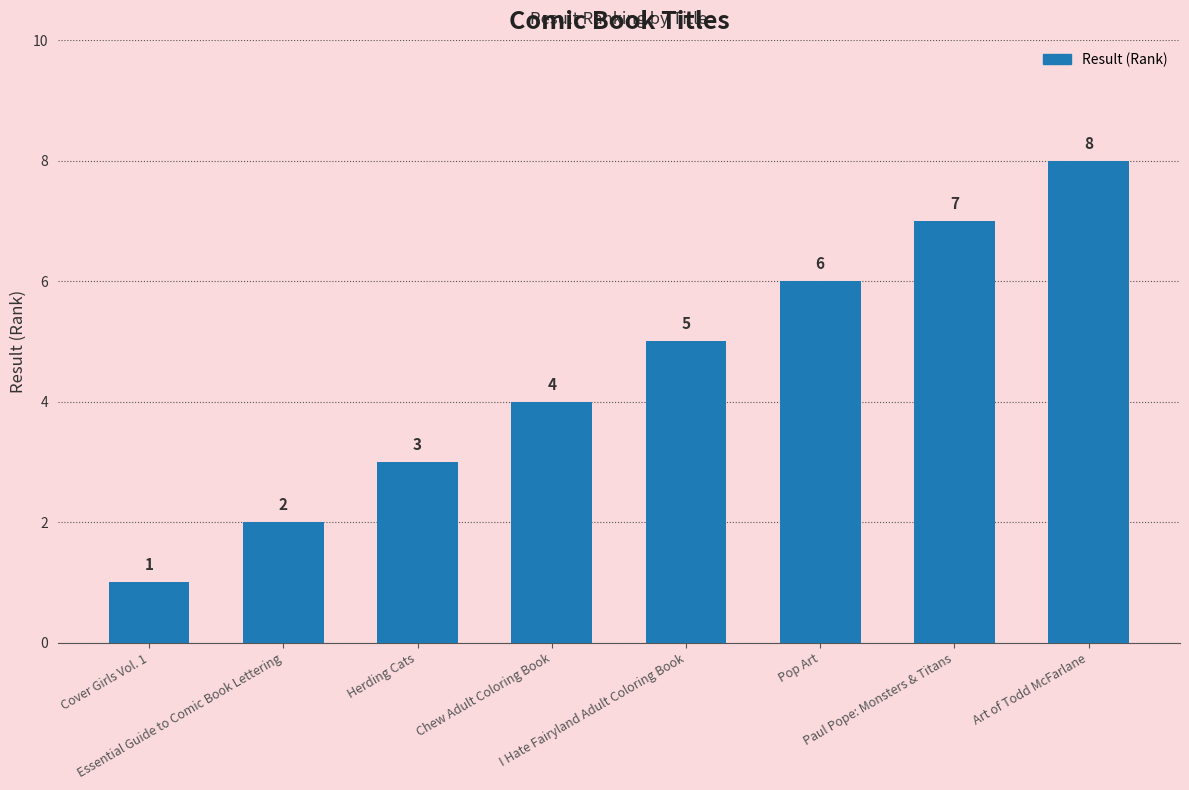

How many data points does each series have?

8